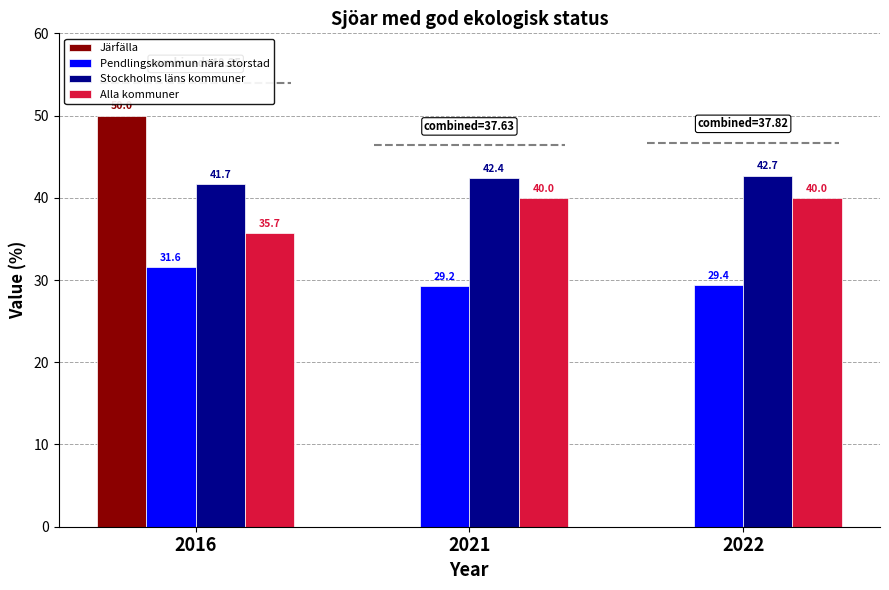

What are all the series names shown in the legend?

Järfälla, Pendlingskommun nära storstad, Stockholms läns kommuner, Alla kommuner